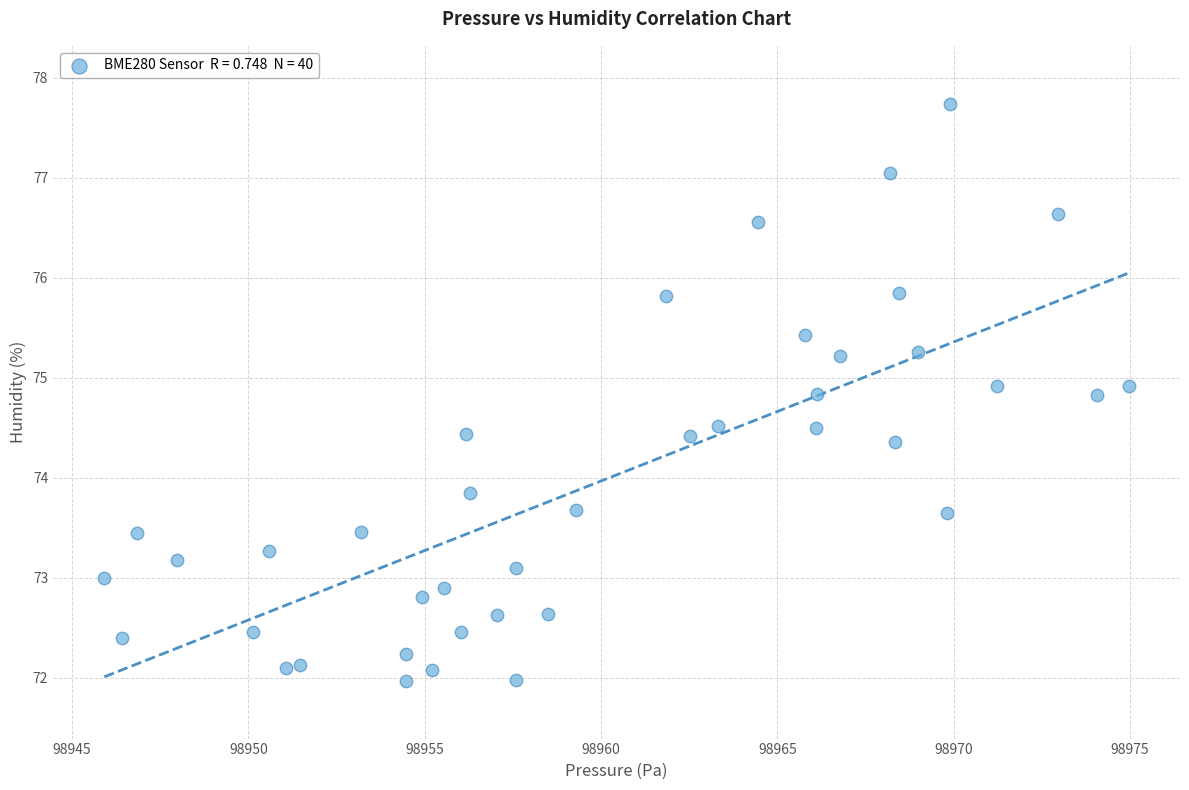

What is the range of Y values (max minus min)?

5.8